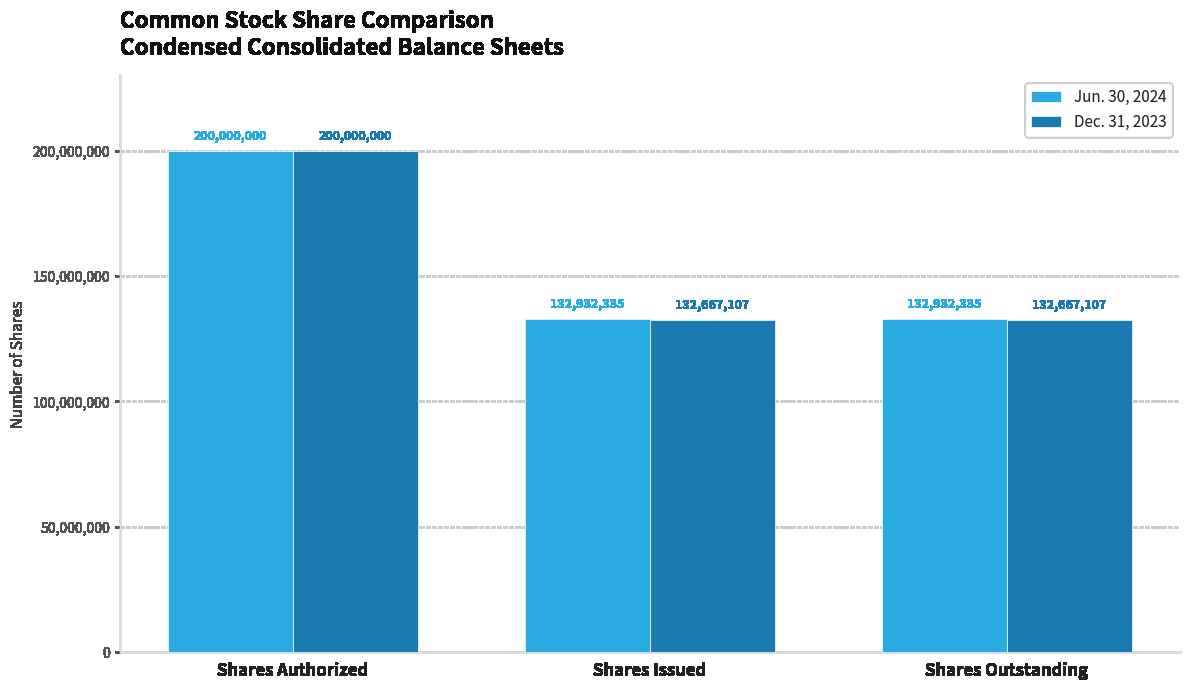

List the series in order of their overall mean, lowest first.

Dec. 31, 2023, Jun. 30, 2024